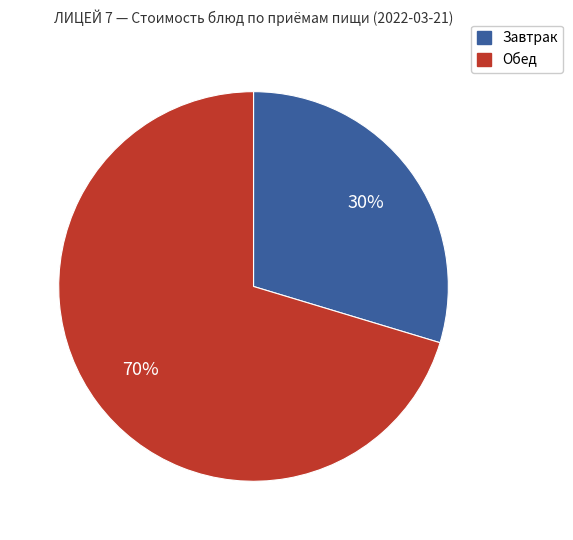

How many segments does this pie chart have?

2